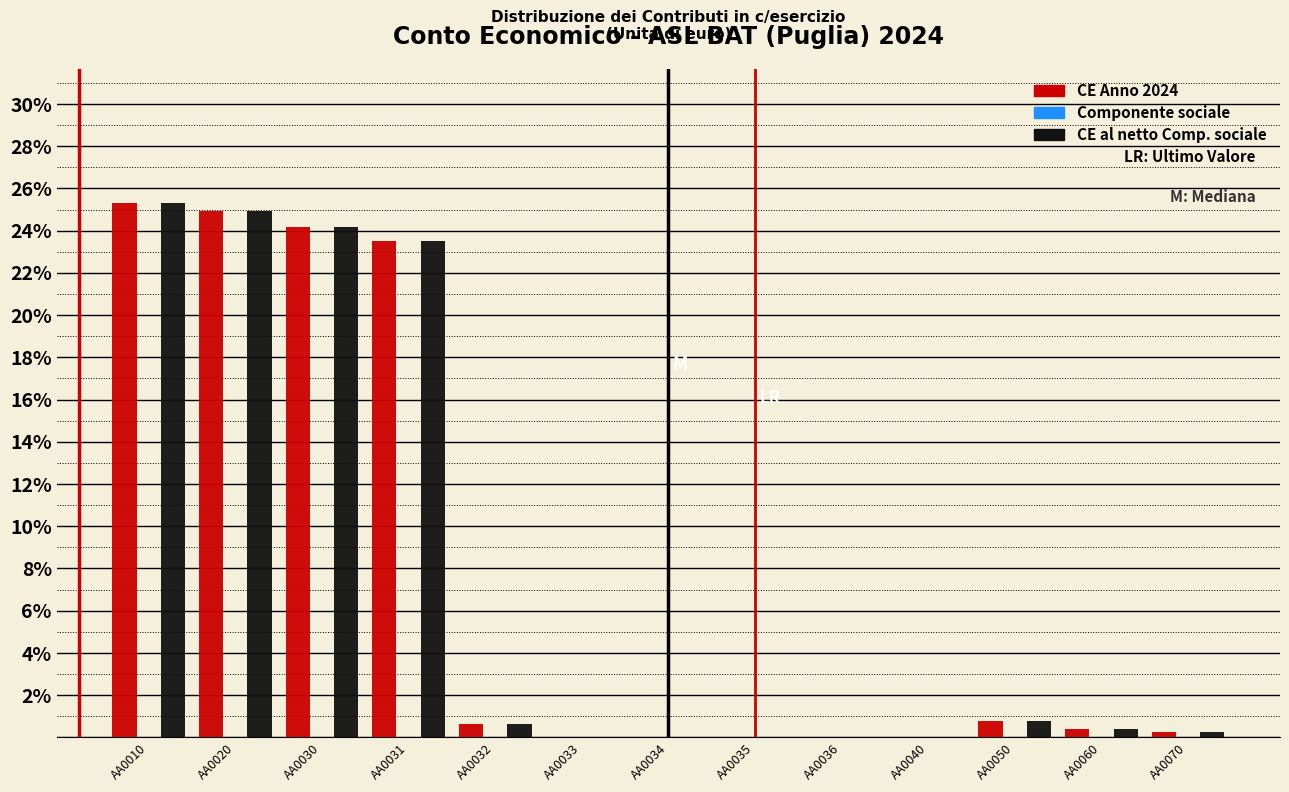

Is the value of CE Anno 2024 at AA0030 greater than the value of CE al netto Comp. sociale at AA0032?

Yes